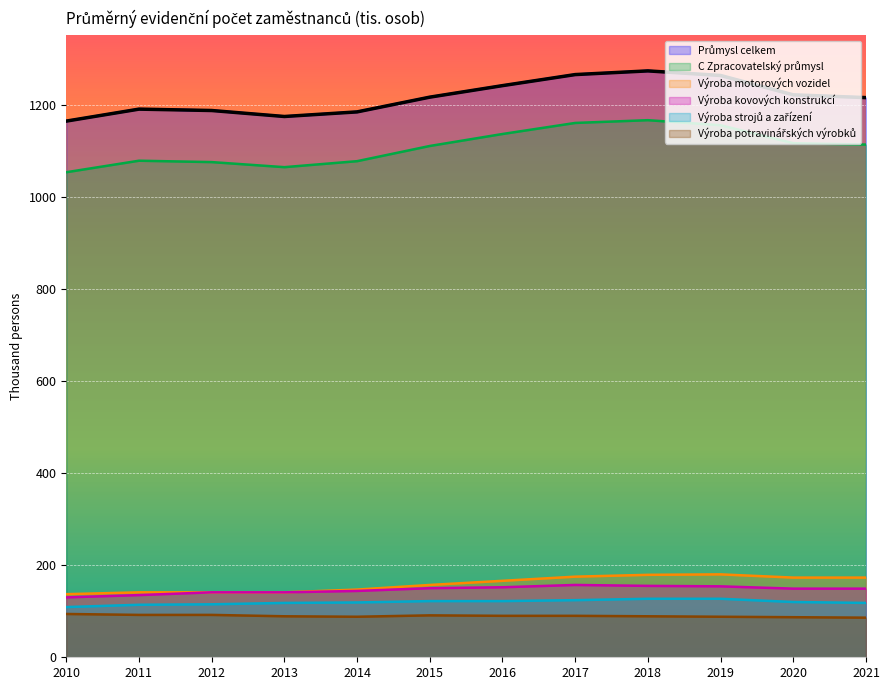

How many values in the Výroba strojů a zařízení series are below 120?

6